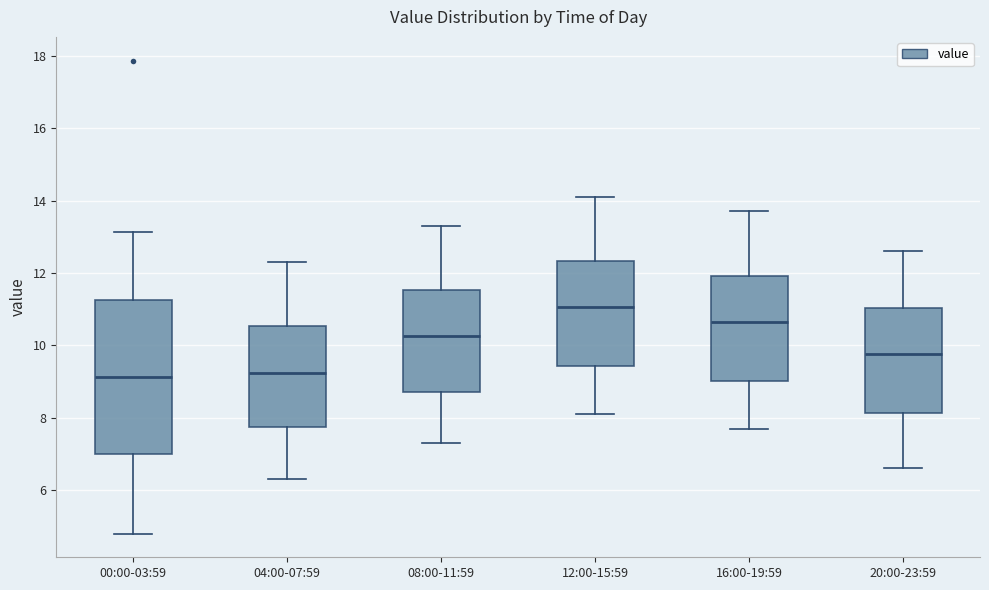

Which box has the highest median line?

12:00-15:59